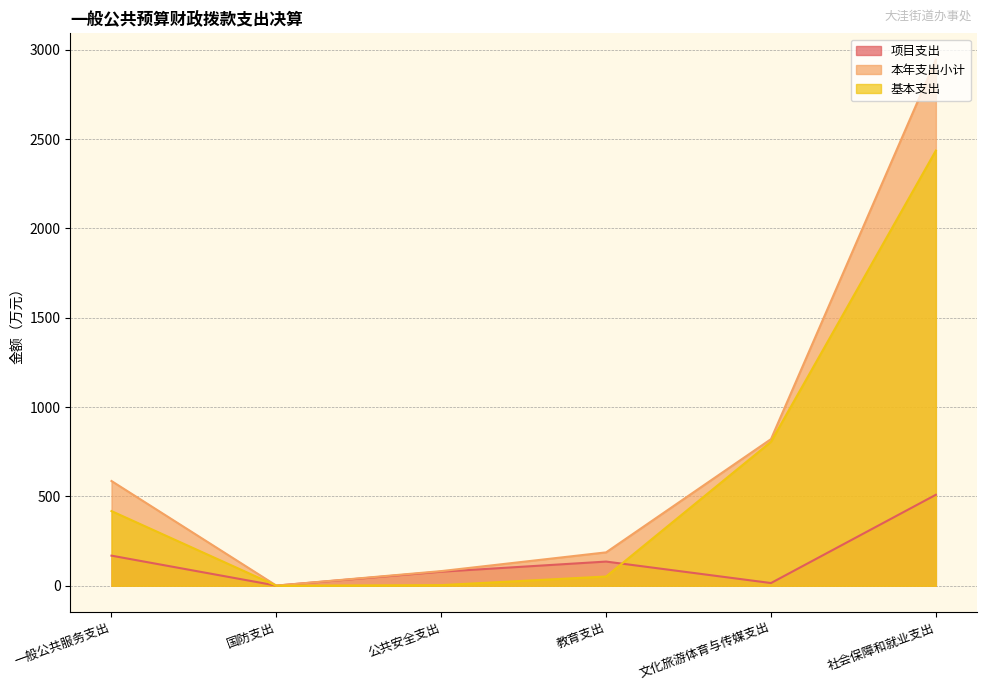

List the series in order of their peak value, lowest first.

项目支出, 基本支出, 本年支出小计